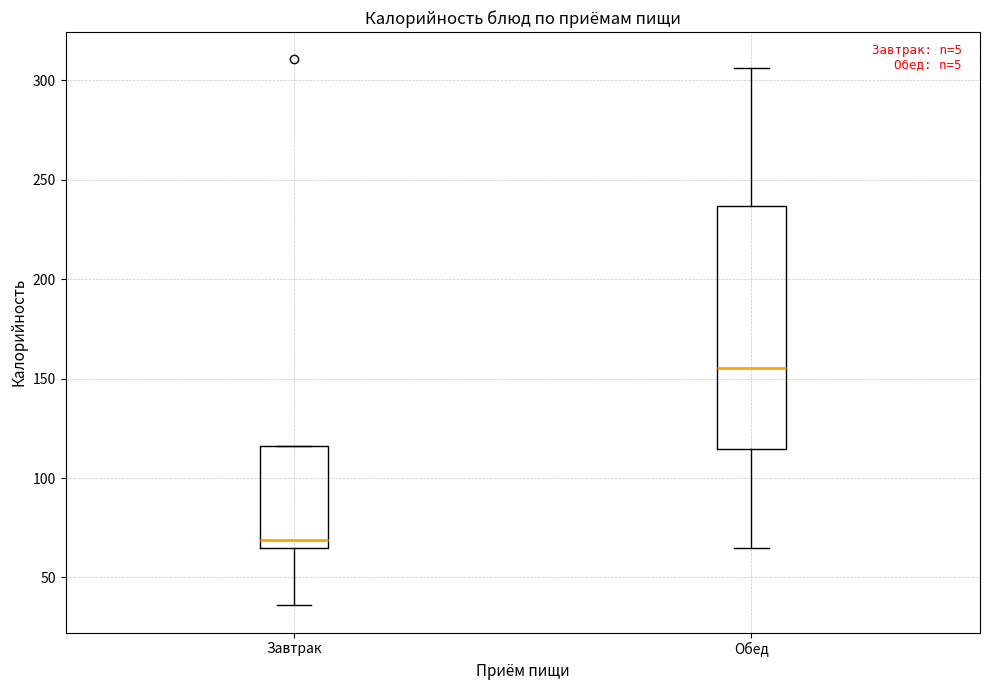

Which box is the tallest, from its lower edge to its upper edge?

Обед